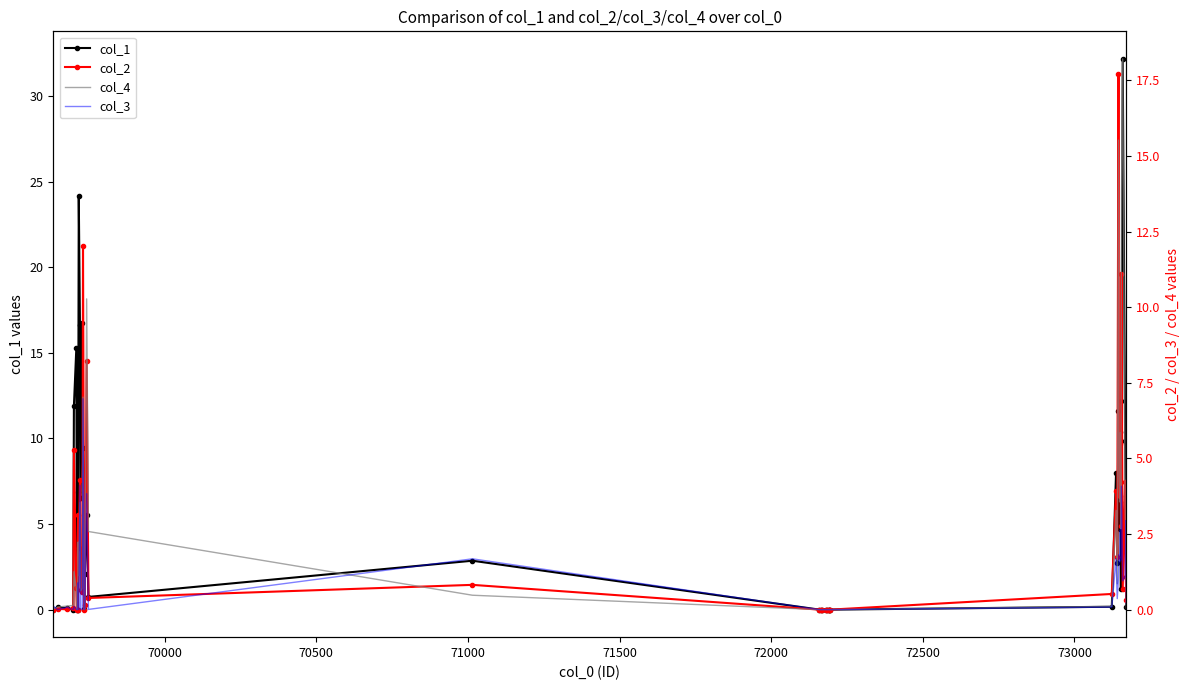

Count the number of categories in the chart.

40